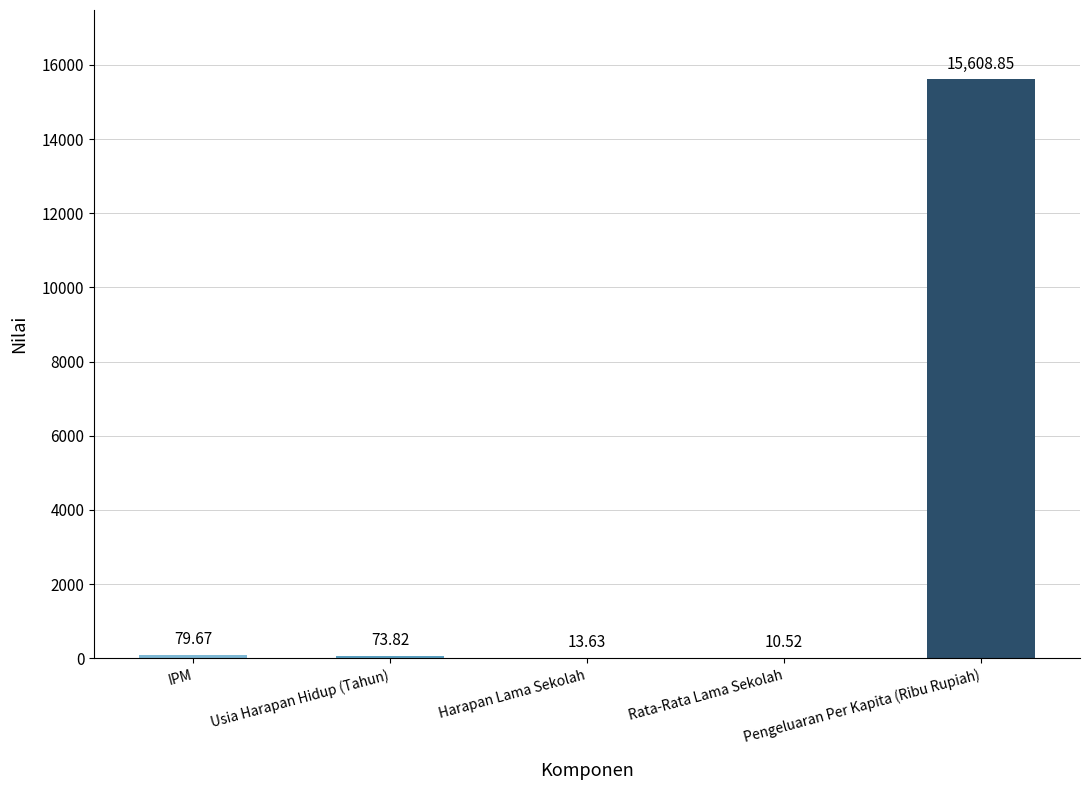

Reading left to right, extract all data points from this chart.

IPM=79.7	Usia Harapan Hidup (Tahun)=73.8	Harapan Lama Sekolah=13.6	Rata-Rata Lama Sekolah=10.5	Pengeluaran Per Kapita (Ribu Rupiah)=15608.9